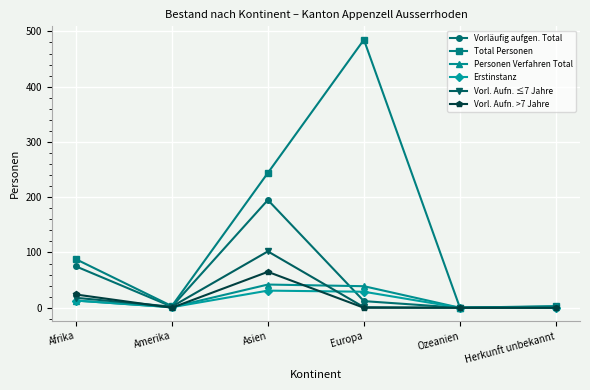

Where is the first local maximum for Vorläufig aufgen. Total?

Asien